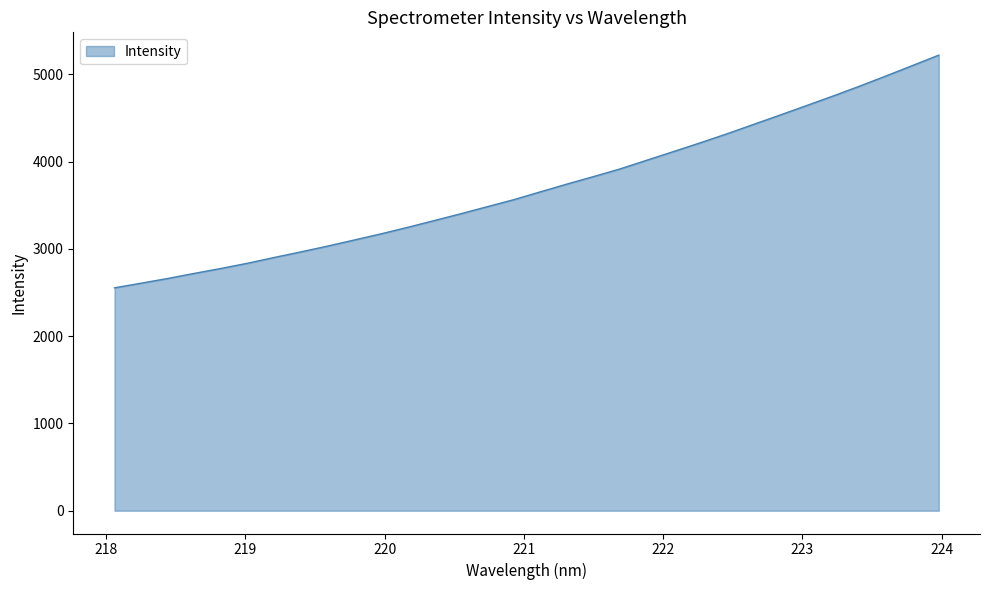

Does the chart display data point markers on the line(s)?

No